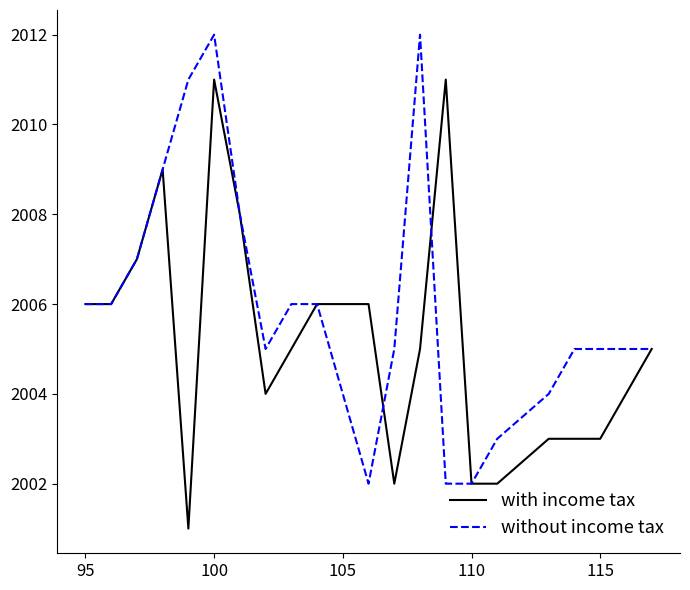

What is the greatest value displayed?

2012